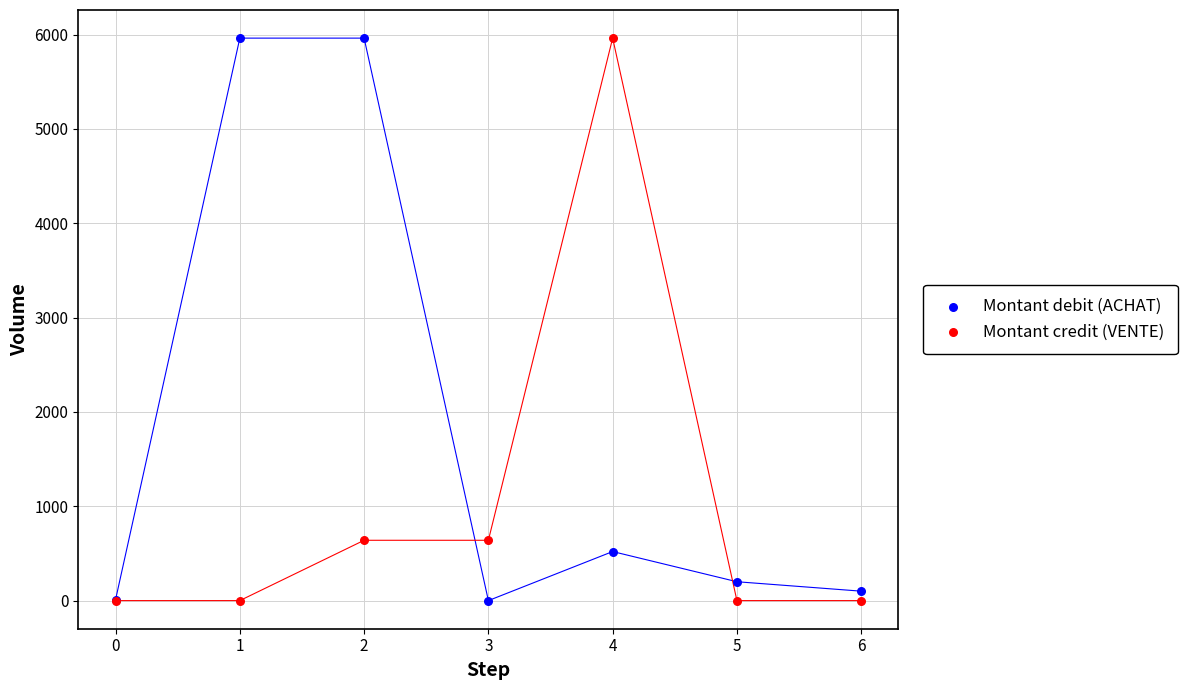

What are all the series names shown in the legend?

Montant debit (ACHAT), Montant credit (VENTE)